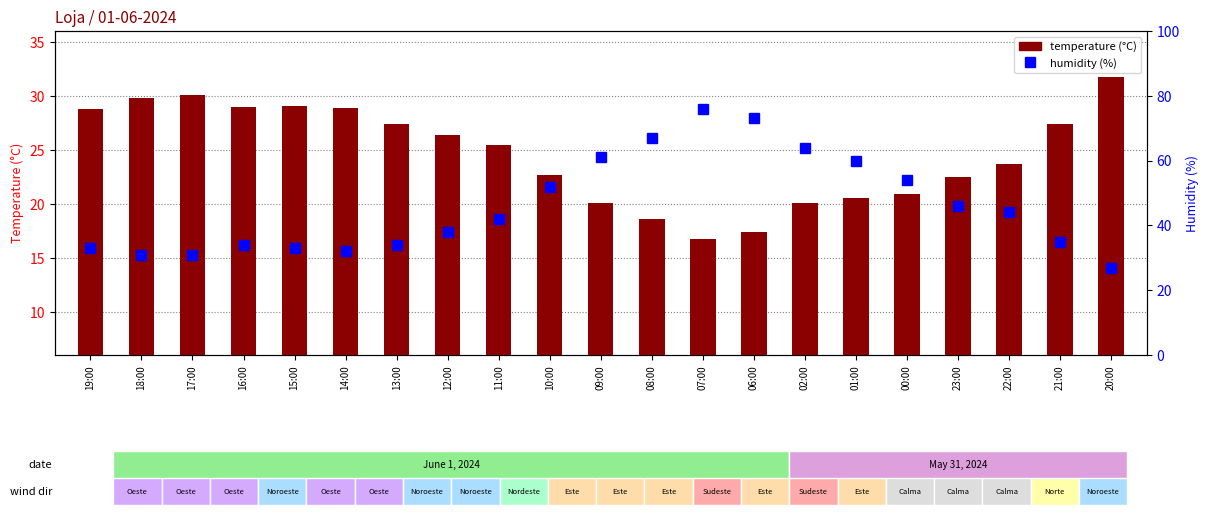

What is the sum of the temperature (°C) values at 16:00 and 09:00?

49.1